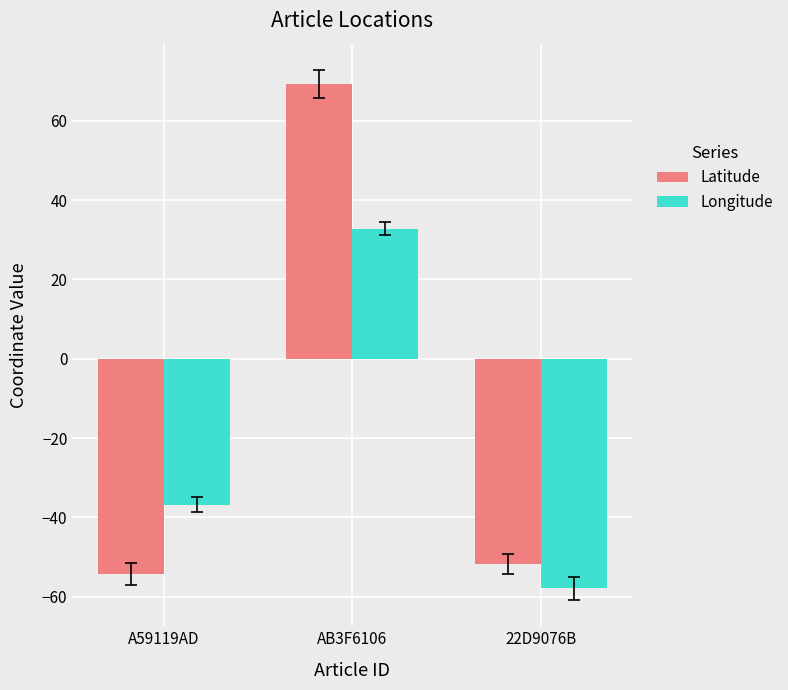

What is the highest value of the Latitude series?

69.3